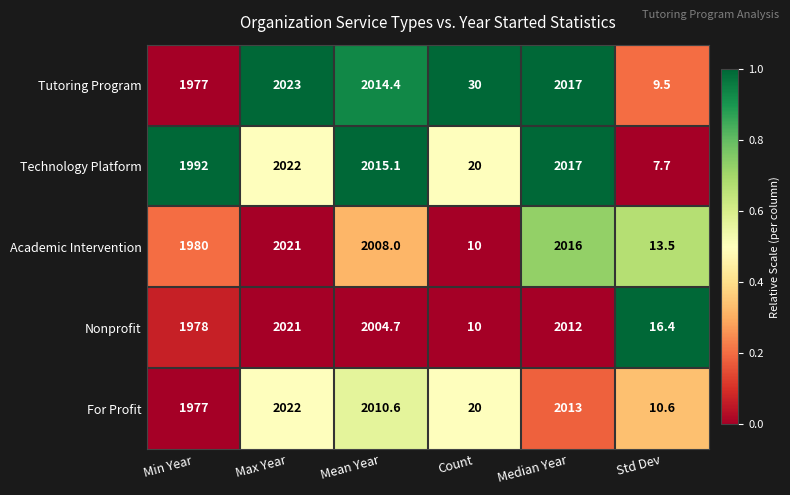

What is the total value across all series at Mean Year?

10052.8